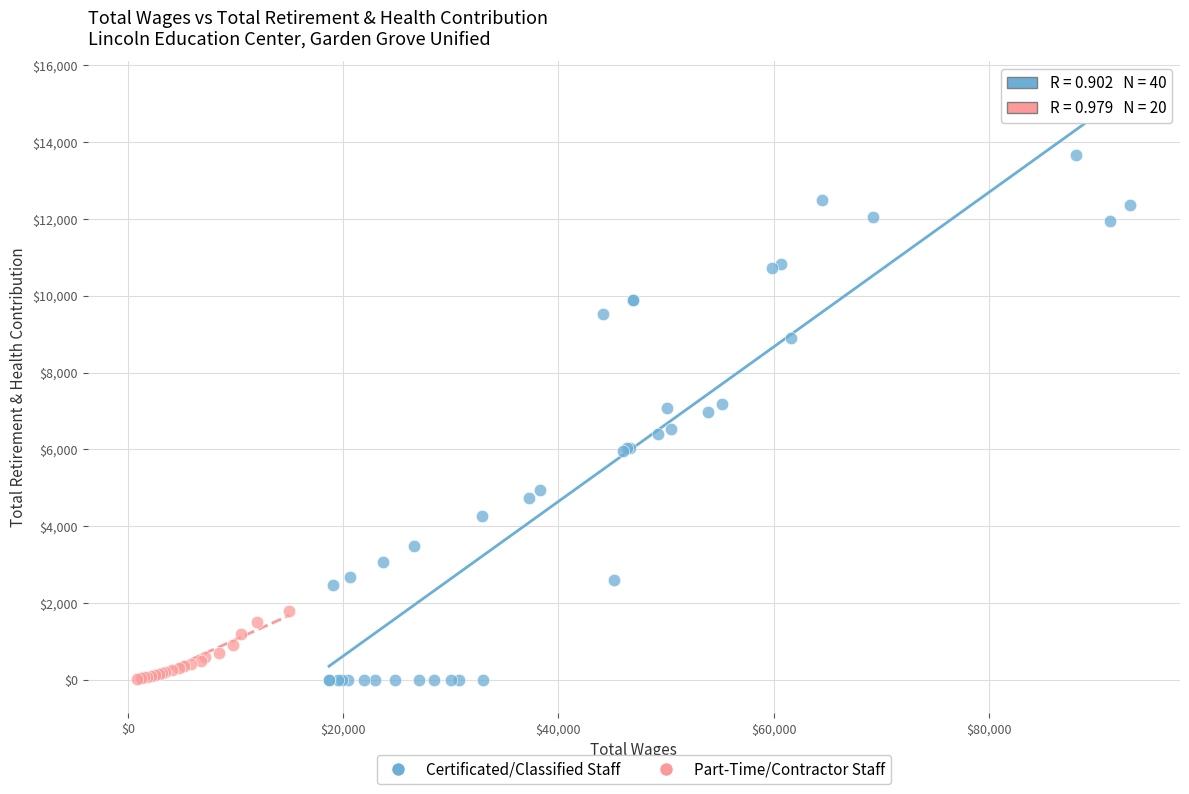

Which series reaches the maximum Y coordinate?

Certificated/Classified Staff